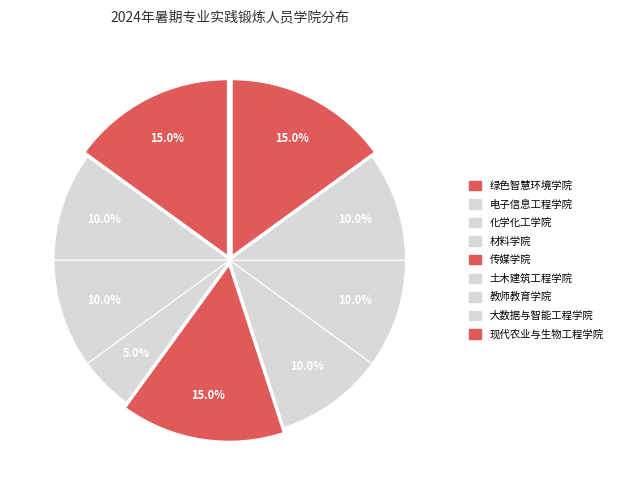

The 大数据与智能工程学院 slice represents 1% of the pie. True or false?

False